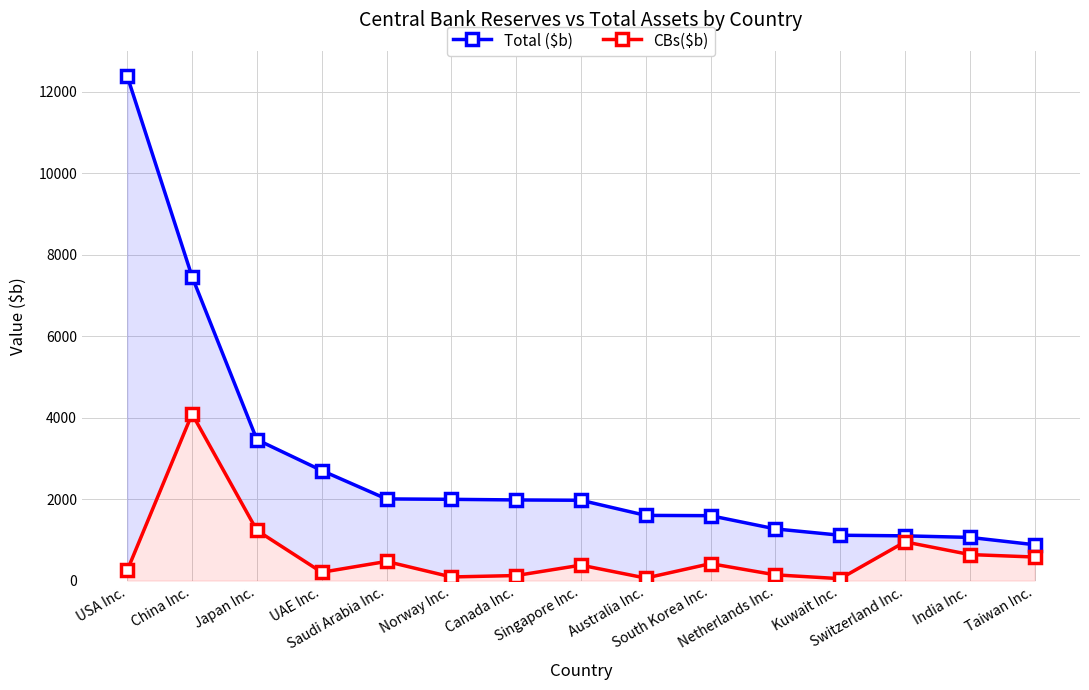

What is the greatest value displayed?

12376